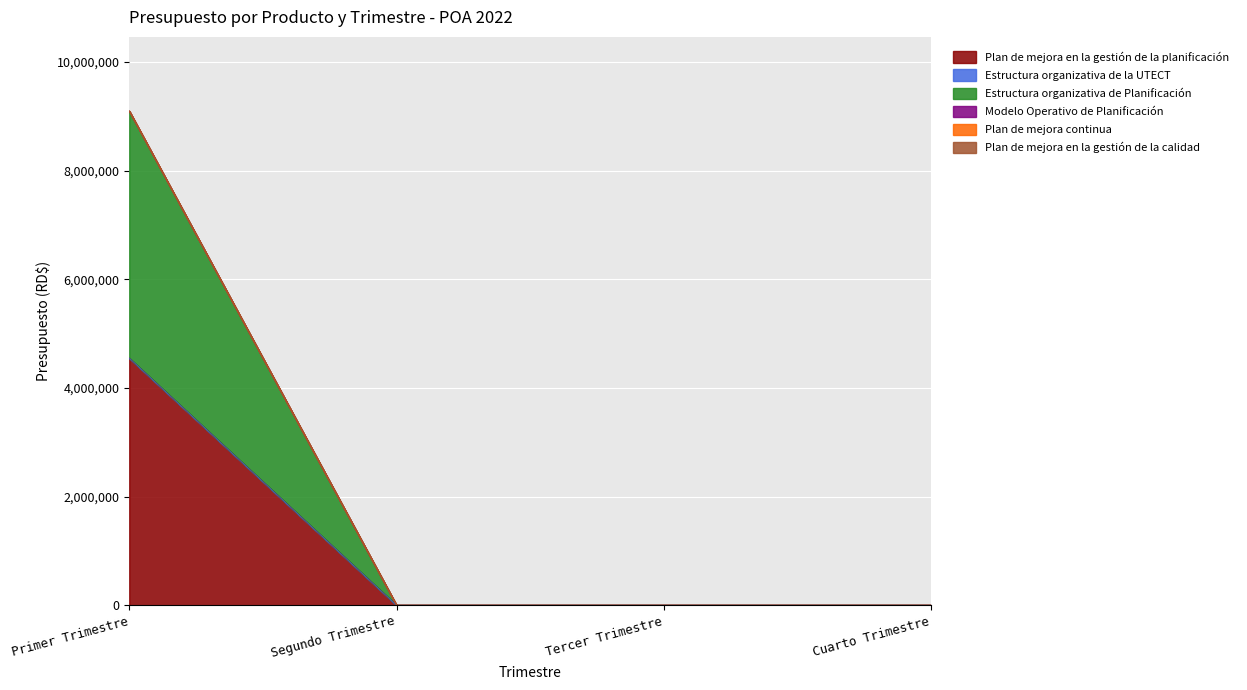

Reading left to right, list all the values displayed in this chart.

Plan de mejora en la gestión de la planificación: 4550000	0	0	0
Estructura organizativa de la UTECT: 0	0	0	0
Estructura organizativa de Planificación: 4550000	0	0	0
Modelo Operativo de Planificación: 0	0	0	0
Plan de mejora continua: 0	0	0	0
Plan de mejora en la gestión de la calidad: 0	0	0	0